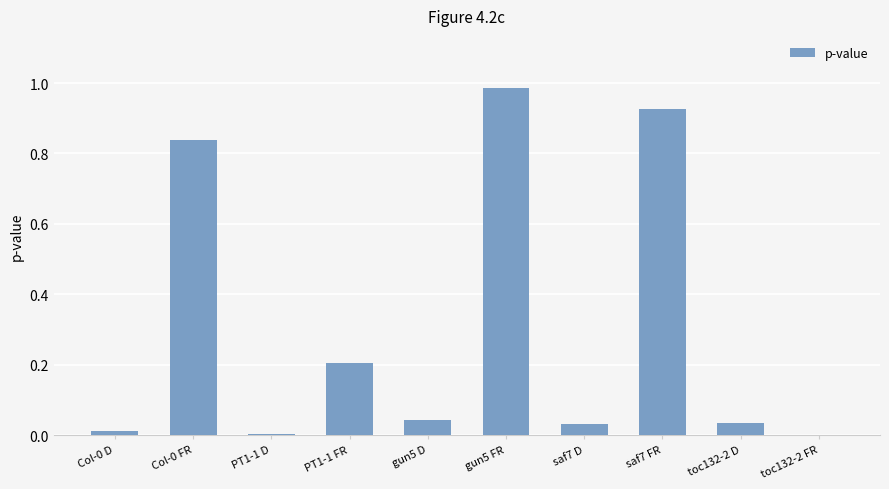

Which has a higher value, gun5 D or PT1-1 FR?

PT1-1 FR